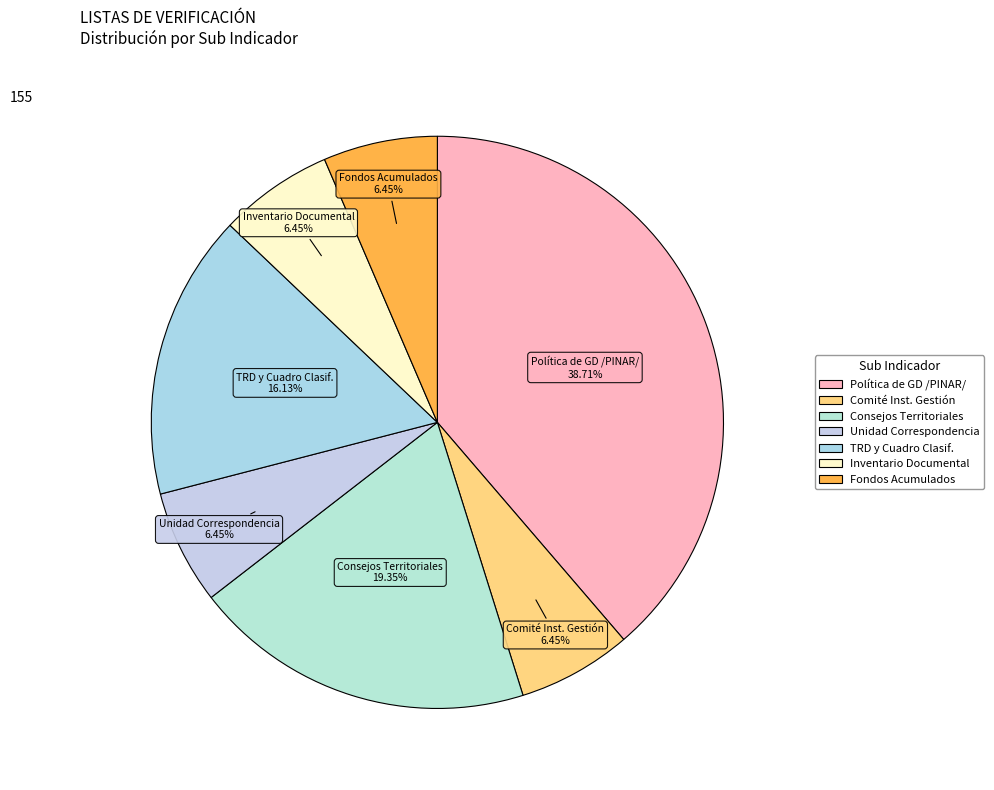

To the nearest percent, what is the average slice percentage?

14%